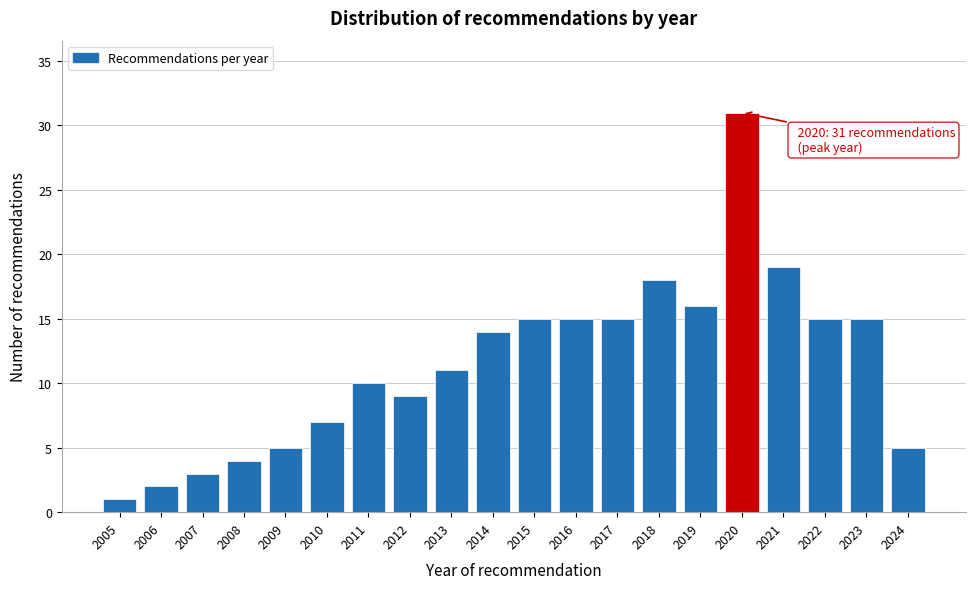

Reading left to right, list all the values displayed in this chart.

1	2	3	4	5	7	10	9	11	14	15	15	15	18	16	31	19	15	15	5